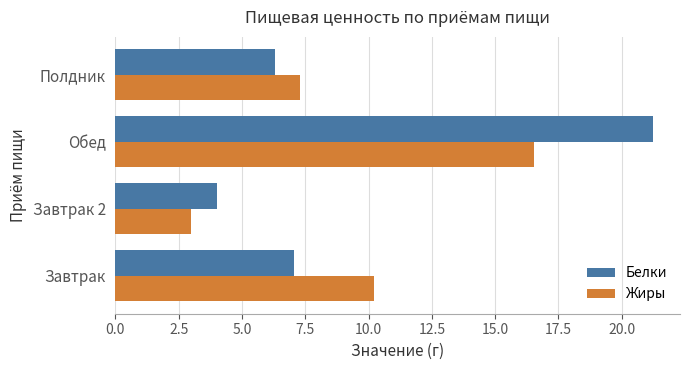

List the series in order of their overall mean, highest first.

Белки, Жиры